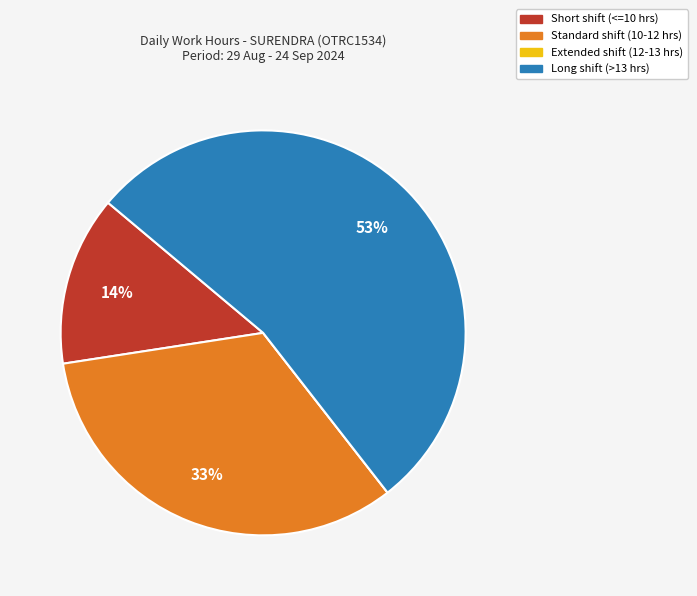

To the nearest percent, what is the difference between the largest and smallest slice percentages?

53%